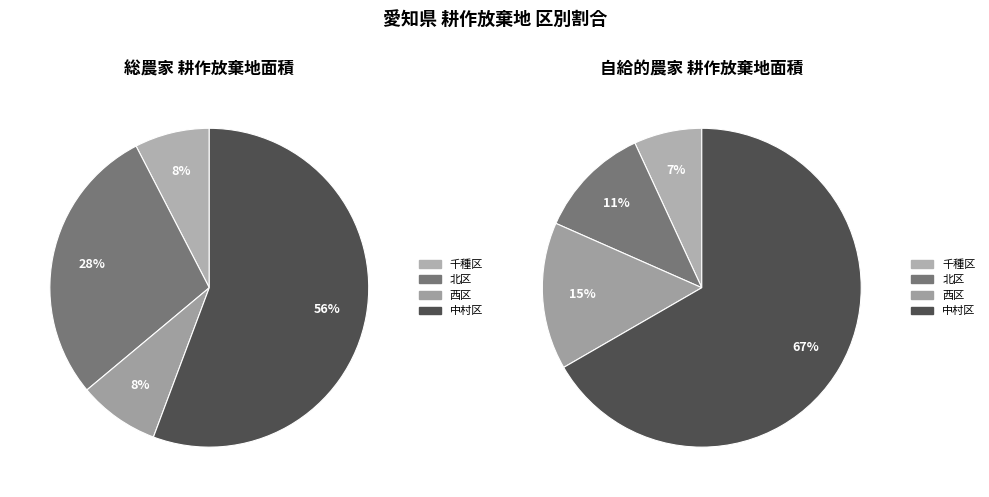

To the nearest percent, what percentage of the pie is 北区?

28%